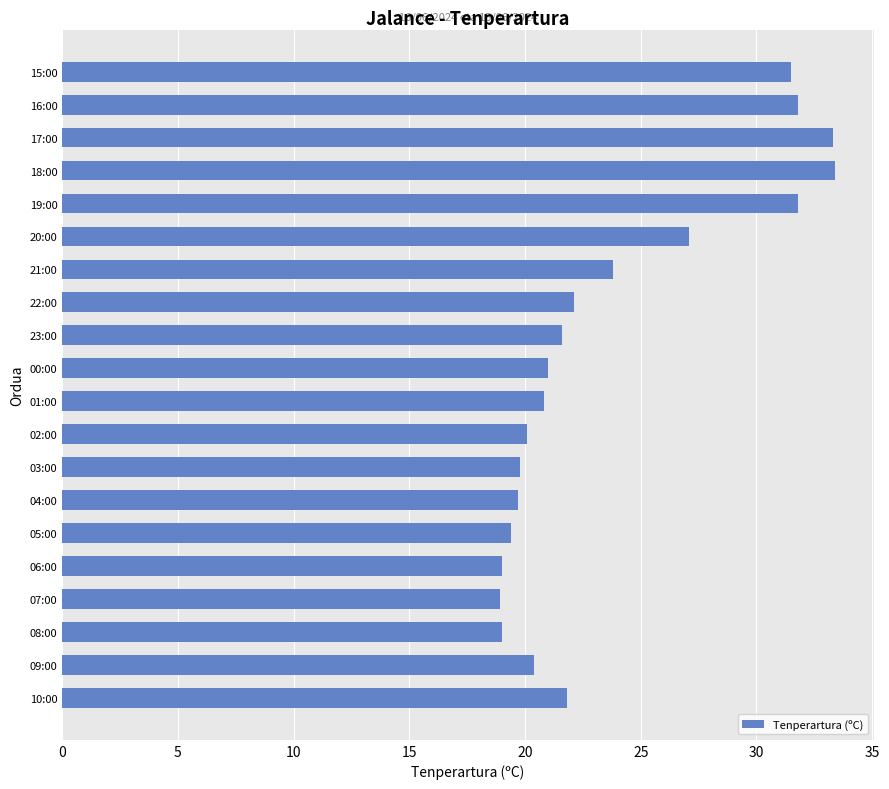

How many distinct data groups are displayed?

1